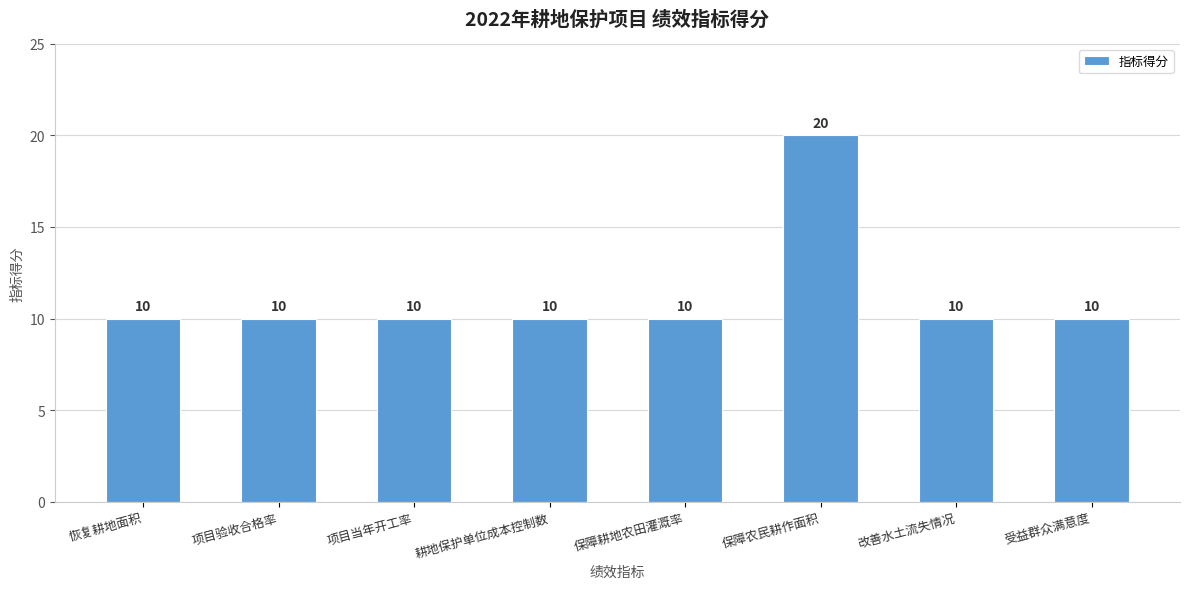

Does the chart contain any negative values?

No